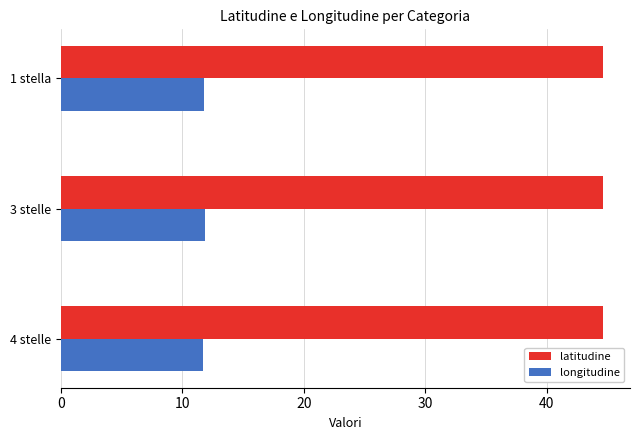

Is the value of latitudine at 1 stella greater than the value of longitudine at 3 stelle?

Yes